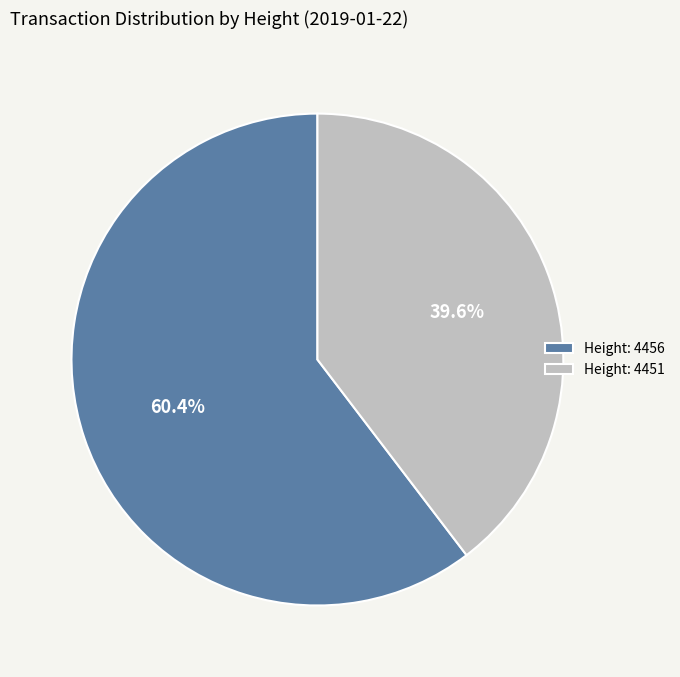

Does any single category account for the majority?

Yes